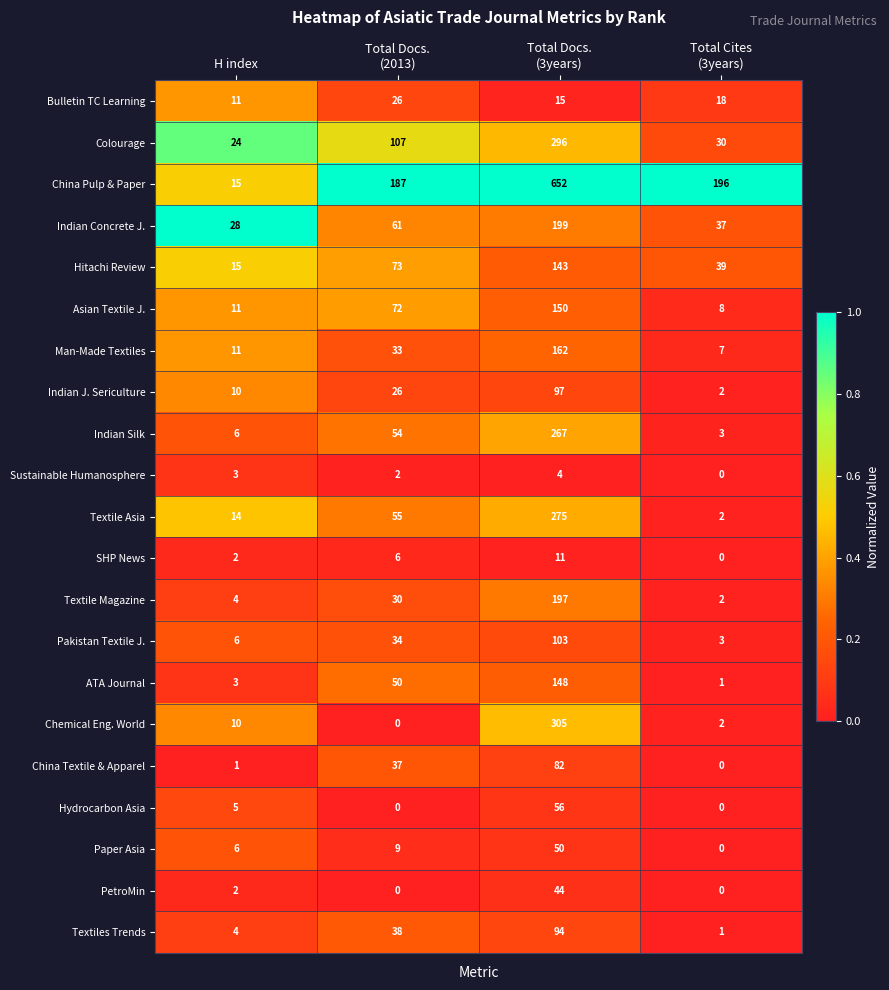

What is the maximum value shown in the chart?

652